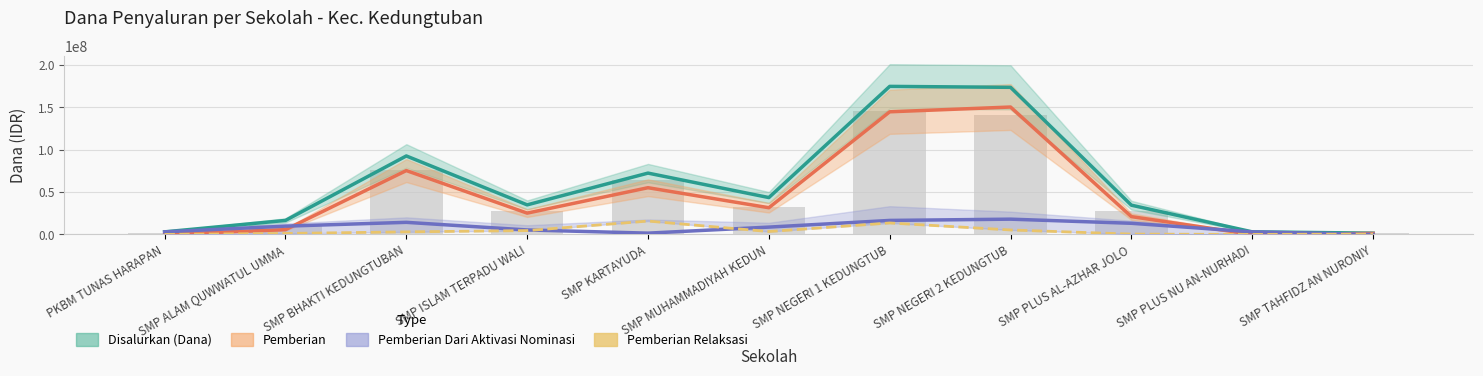

At how many categories does at least one series exceed 62187190?

4